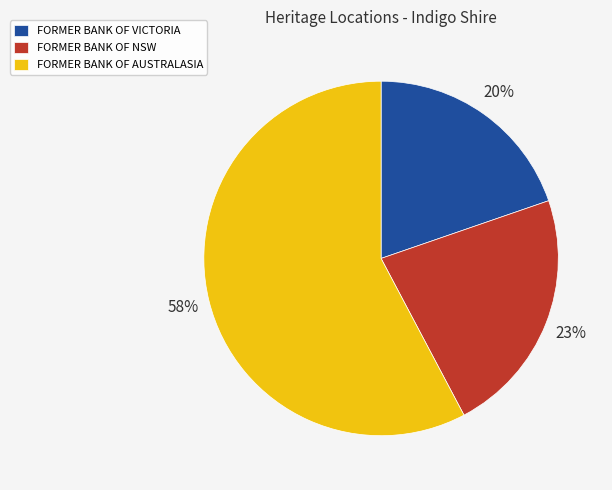

What is the ratio of the value at FORMER BANK OF AUSTRALASIA to the value at FORMER BANK OF VICTORIA?

2.9